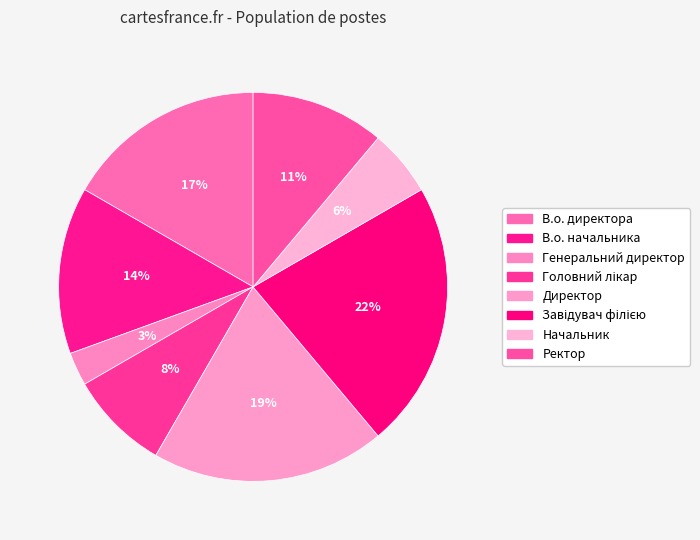

To the nearest percent, what is the average slice percentage?

12%